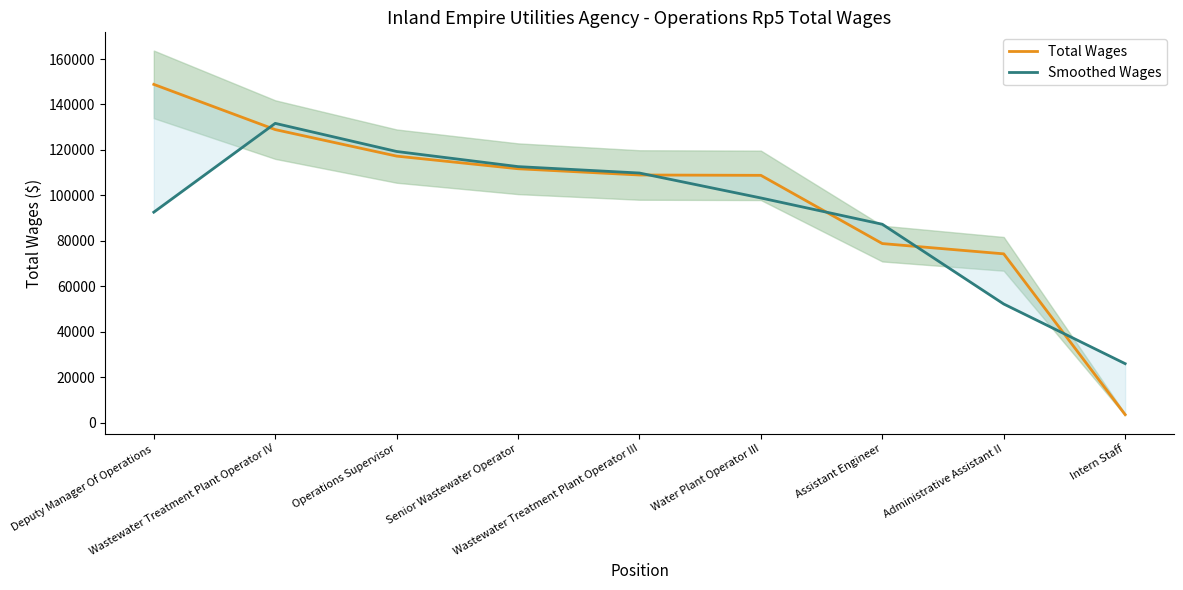

What are all the series names shown in the legend?

Total Wages, Smoothed Wages